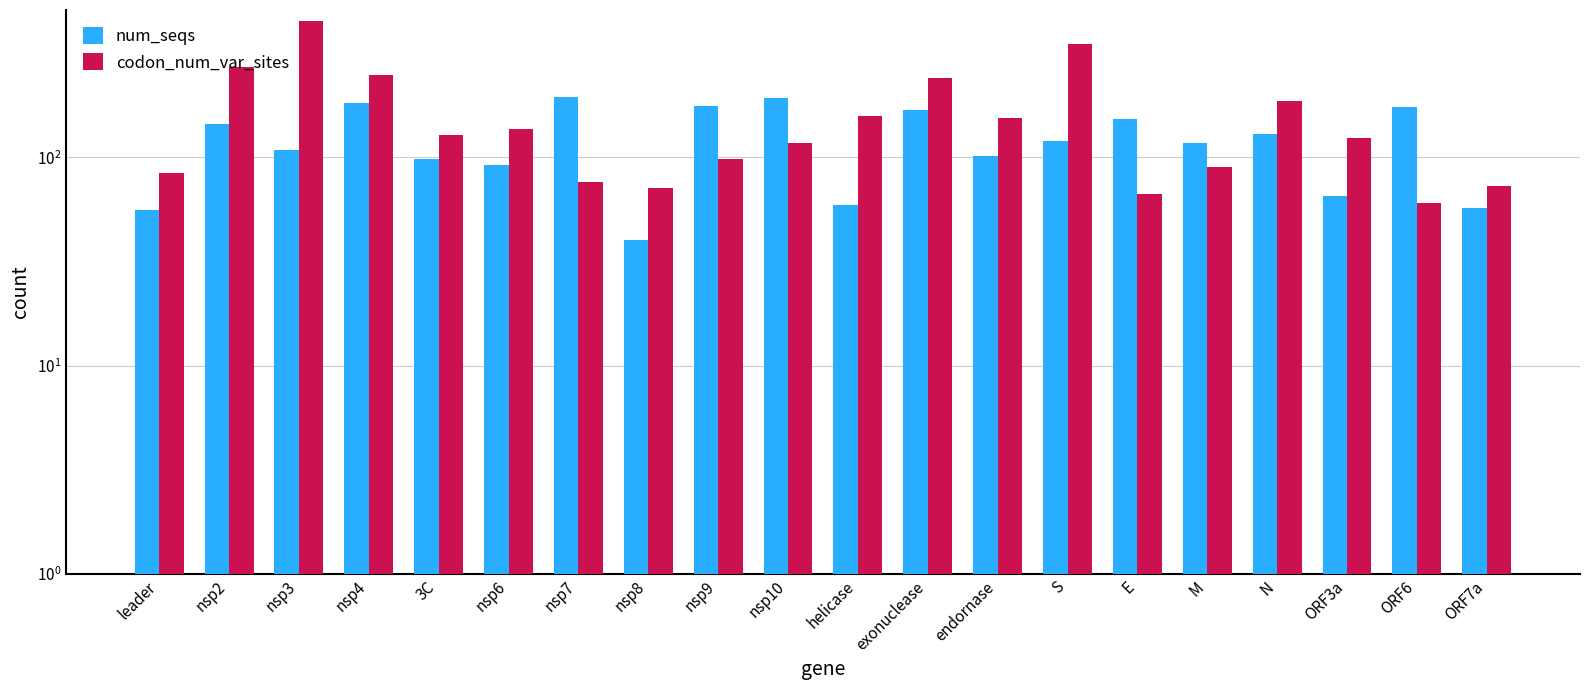

What is the greatest value displayed?

451